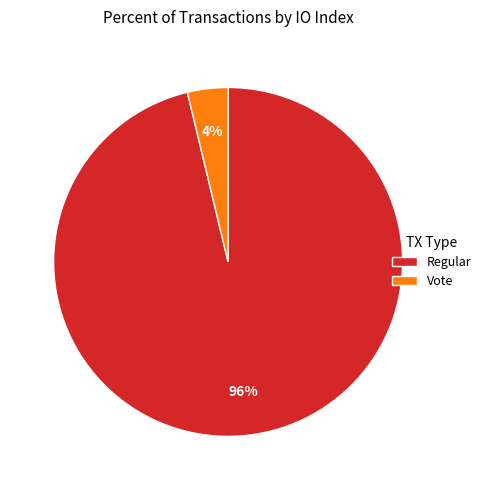

Do Regular and Vote together represent more than half of the pie?

Yes